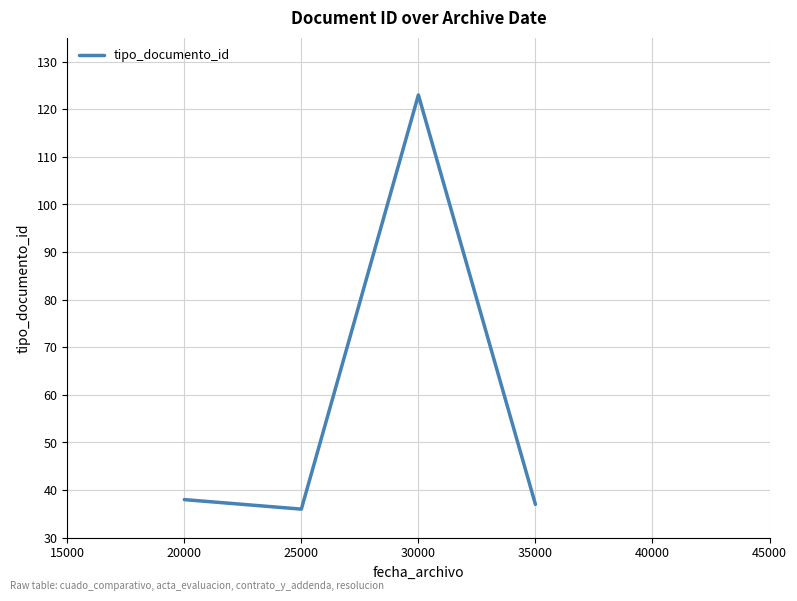

Rank the categories by value from lowest to highest.

25000, 35000, 20000, 30000